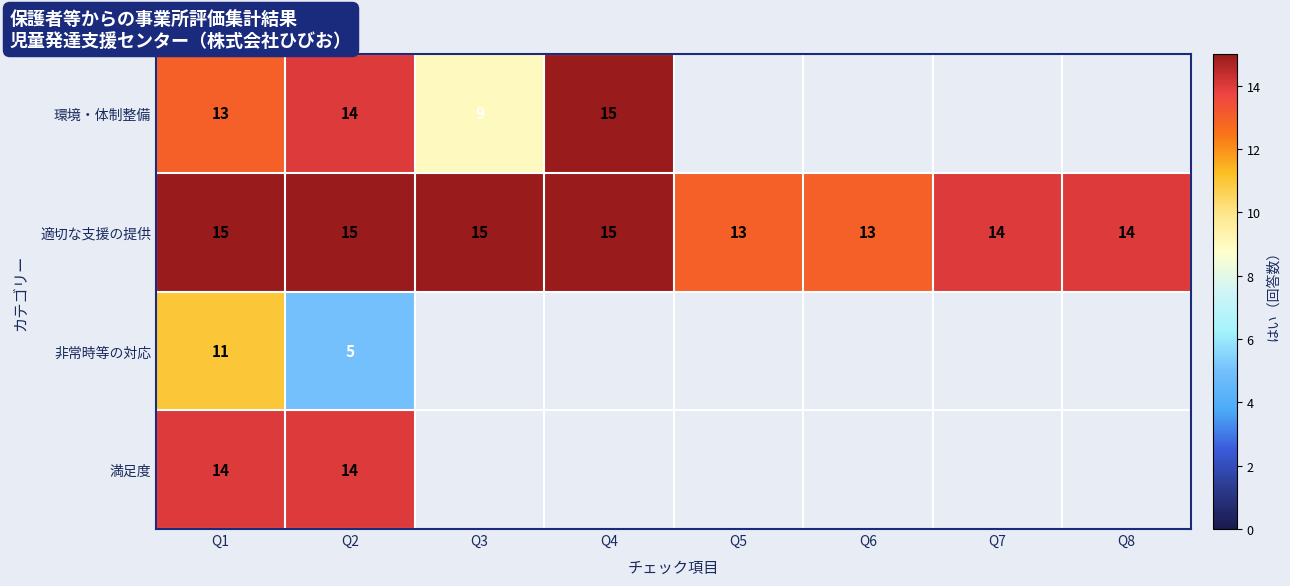

What value does the 適切な支援の提供 series have at Q6?

13